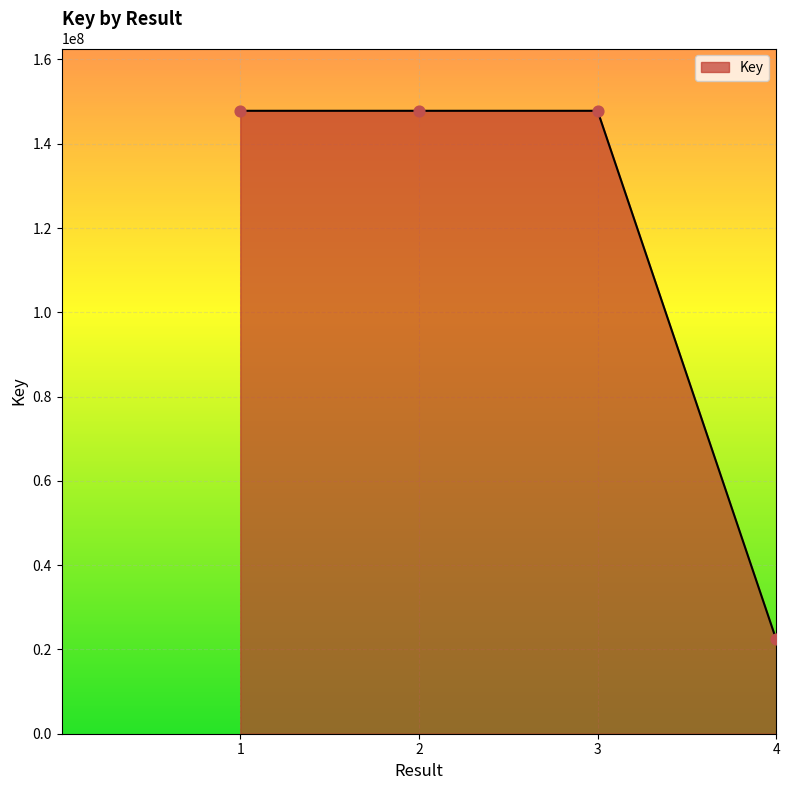

Approximately how many times larger is the value at 1 compared to 2?

1.0